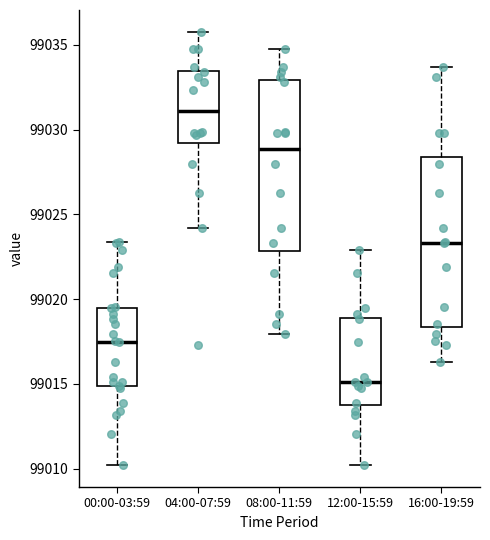

Which box has the lowest median line?

12:00-15:59